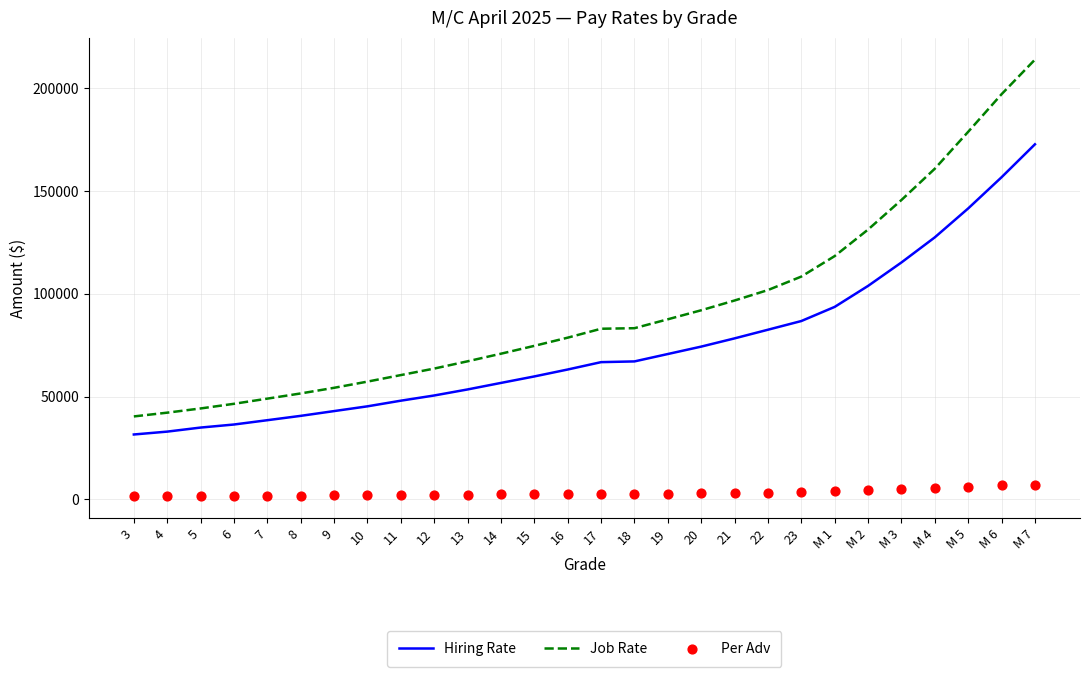

Which series reaches the maximum Y coordinate?

Job Rate